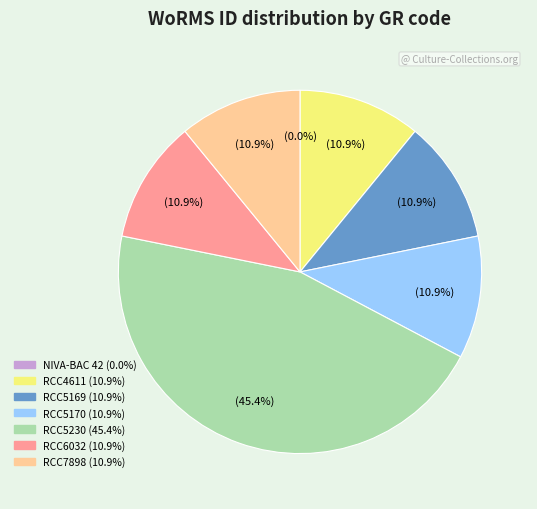

Does any single category account for the majority?

No